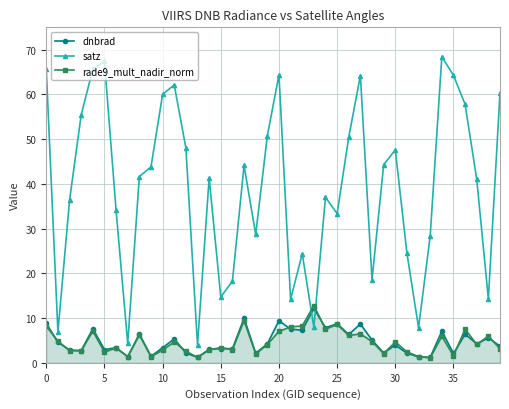

What is the total value across all series at 25?

50.6